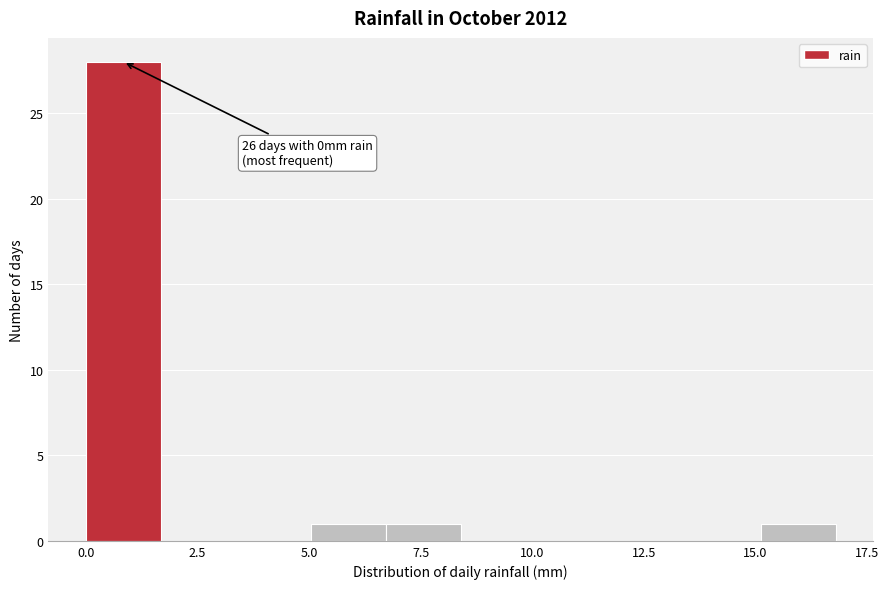

Around what value on the x-axis is the tallest bar? Give the approximate position of its centre, as read against the axis.

1.0